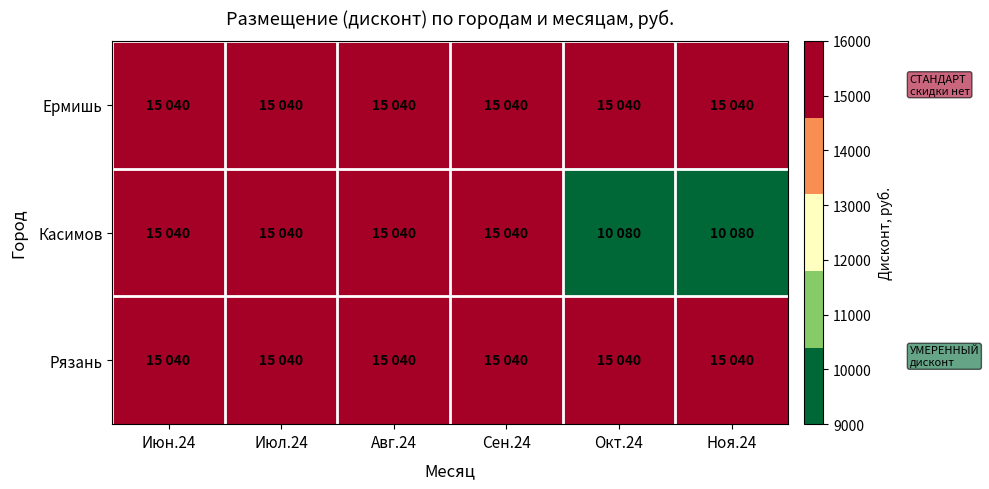

Between Авг.24 and Ноя.24, which series saw the biggest shift?

Касимов